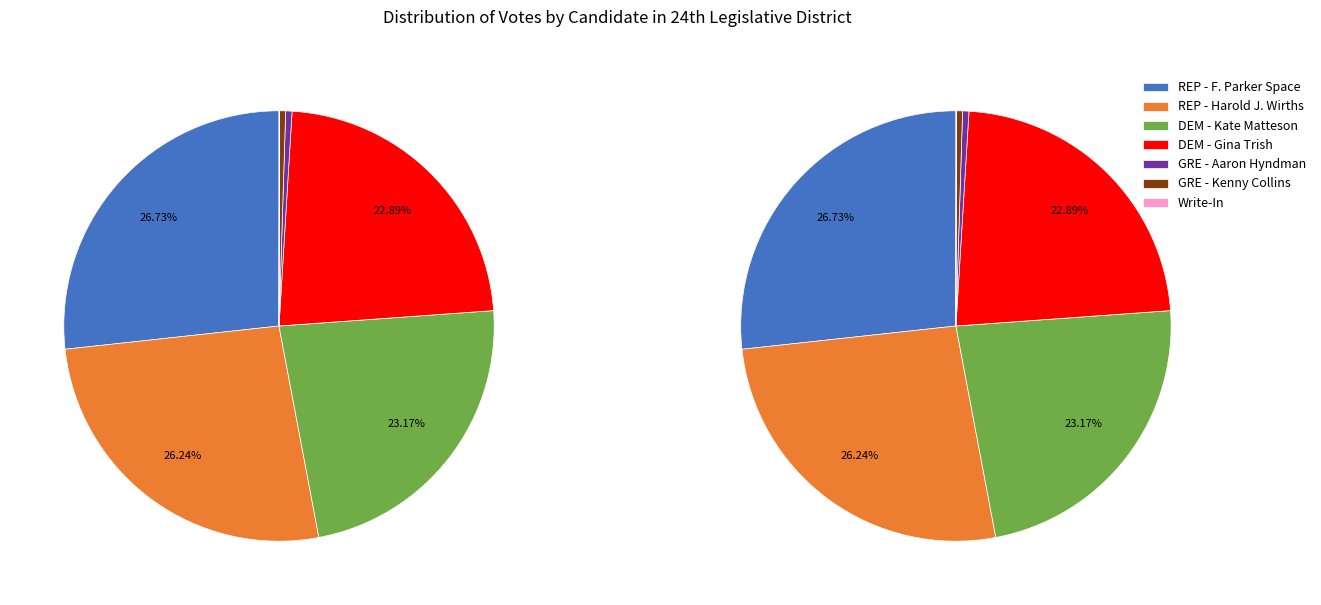

What portion of the pie excludes DEM - Gina Trish?

77.1%